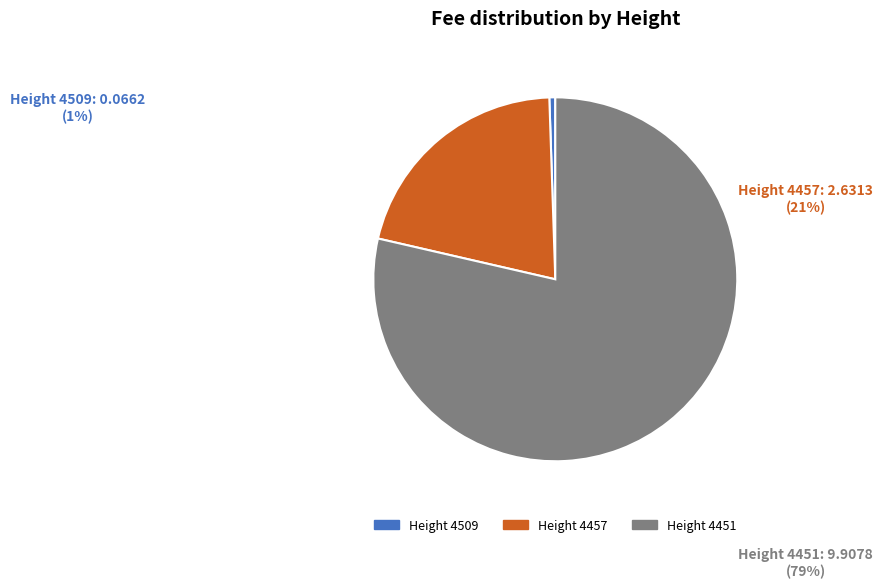

Is it true that Height 4457 is 21% of the pie?

True